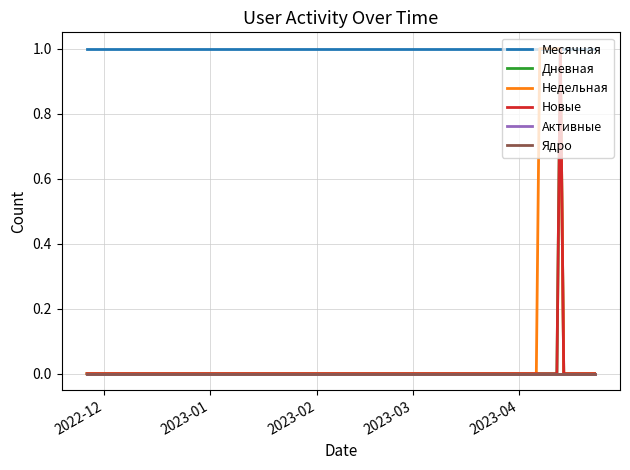

True or false: Месячная and Дневная cross at least once.

False